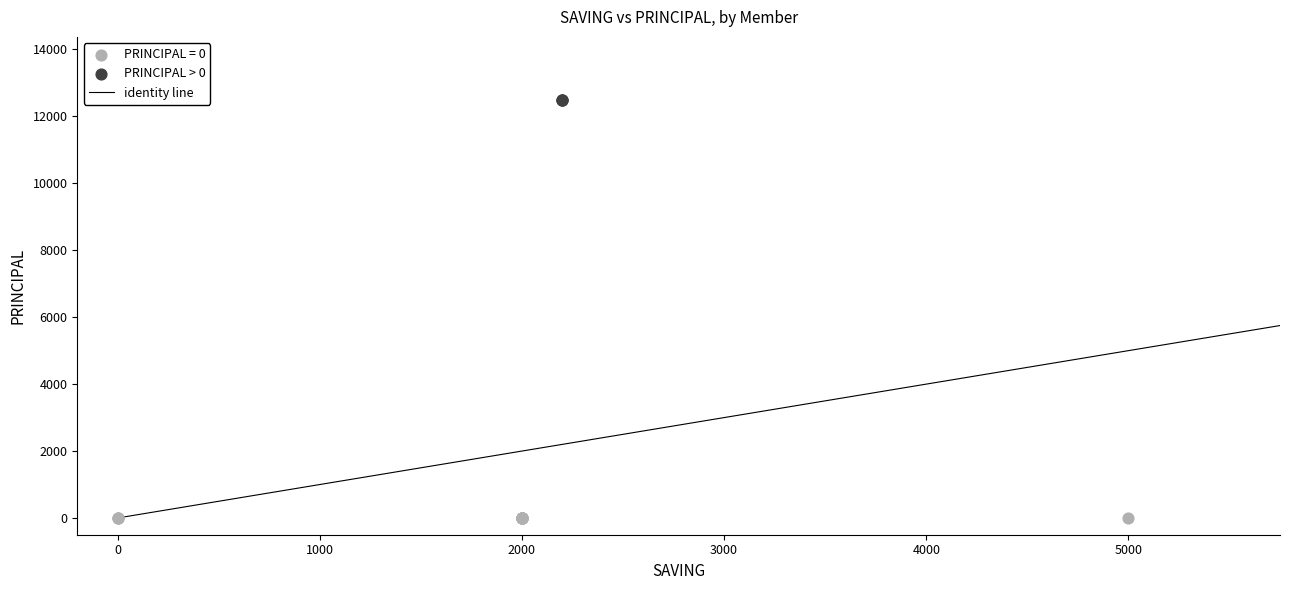

Which series contains the lowest Y value?

PRINCIPAL = 0